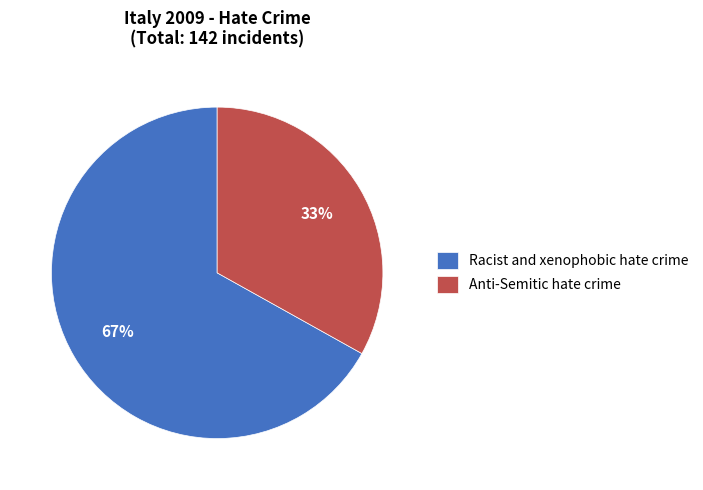

Is the sum of Anti-Semitic hate crime and Racist and xenophobic hate crime greater than half?

Yes